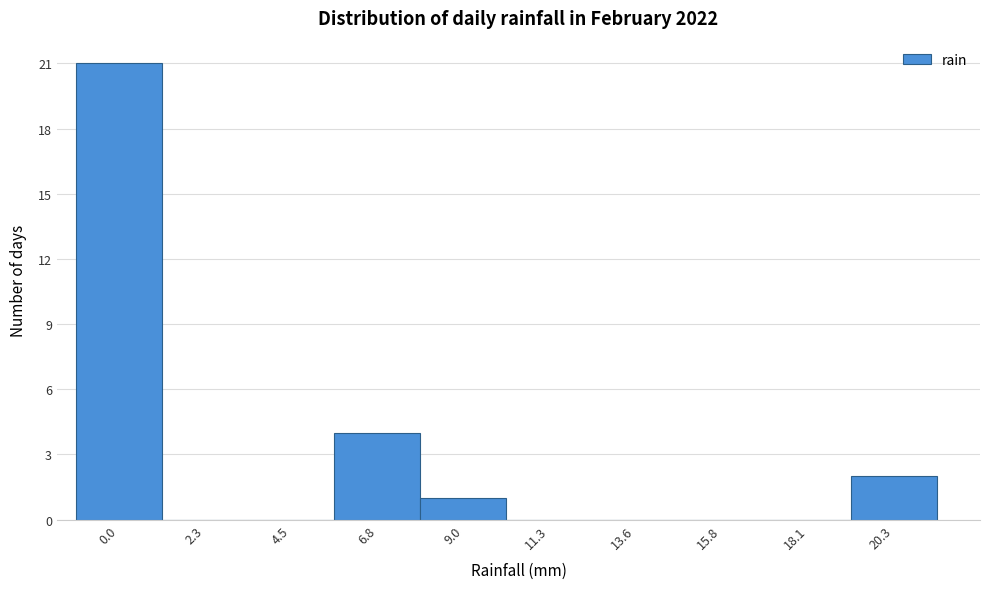

Reading left to right, list all the values displayed in this chart.

0.0=21	2.3=0	4.5=0	6.8=4	9.0=1	11.3=0	13.6=0	15.8=0	18.1=0	20.3=2